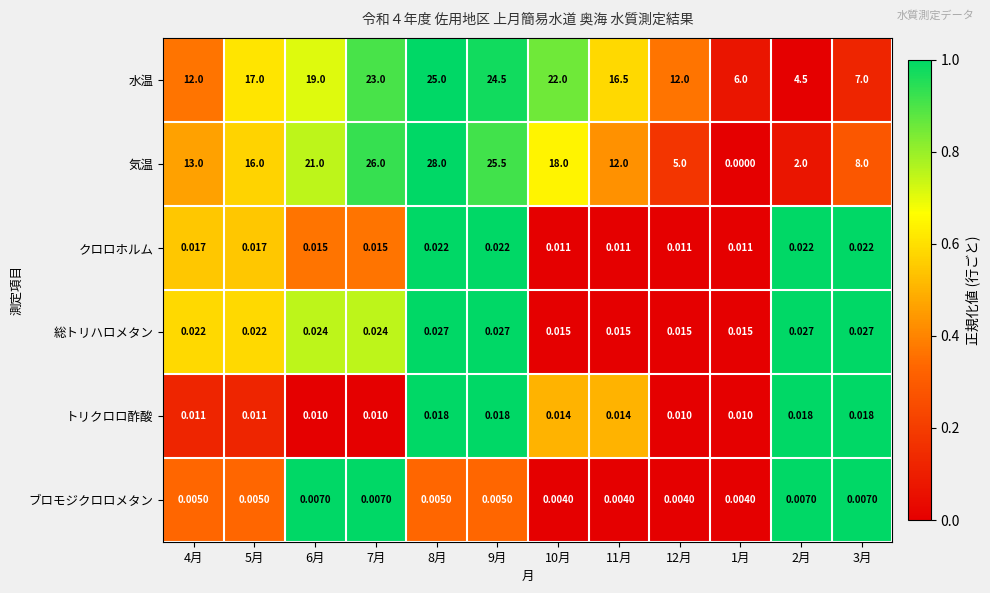

Is the value of 気温 at 7月 greater than the value of トリクロロ酢酸 at 12月?

Yes